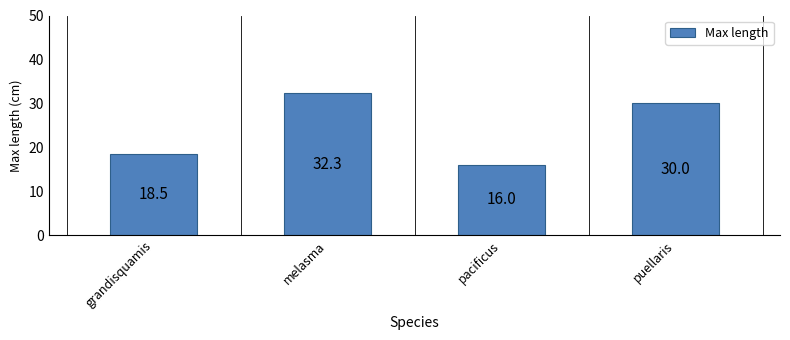

Does the chart contain stacked bars?

No